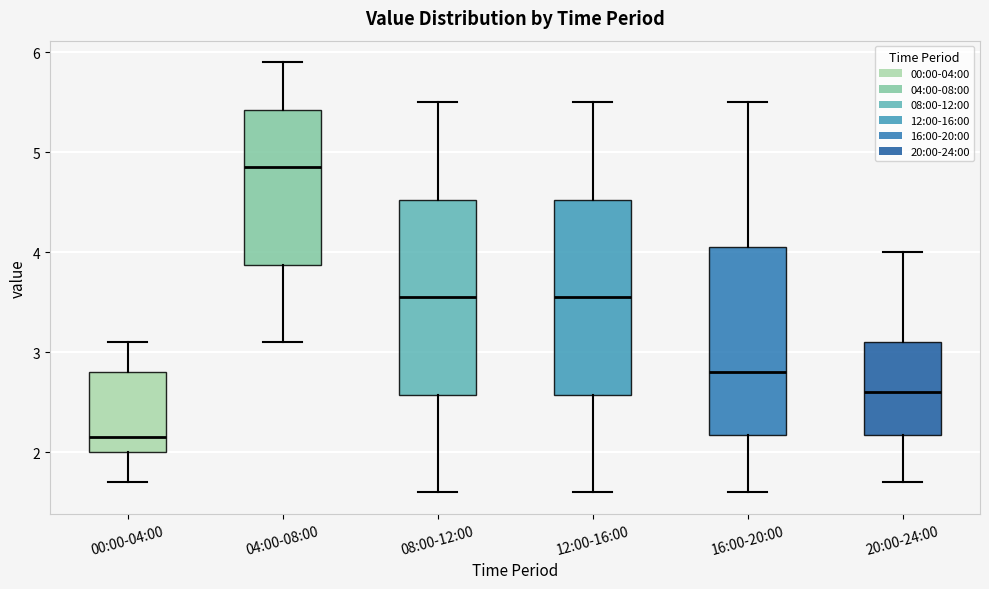

Which box has the highest median line?

04:00-08:00